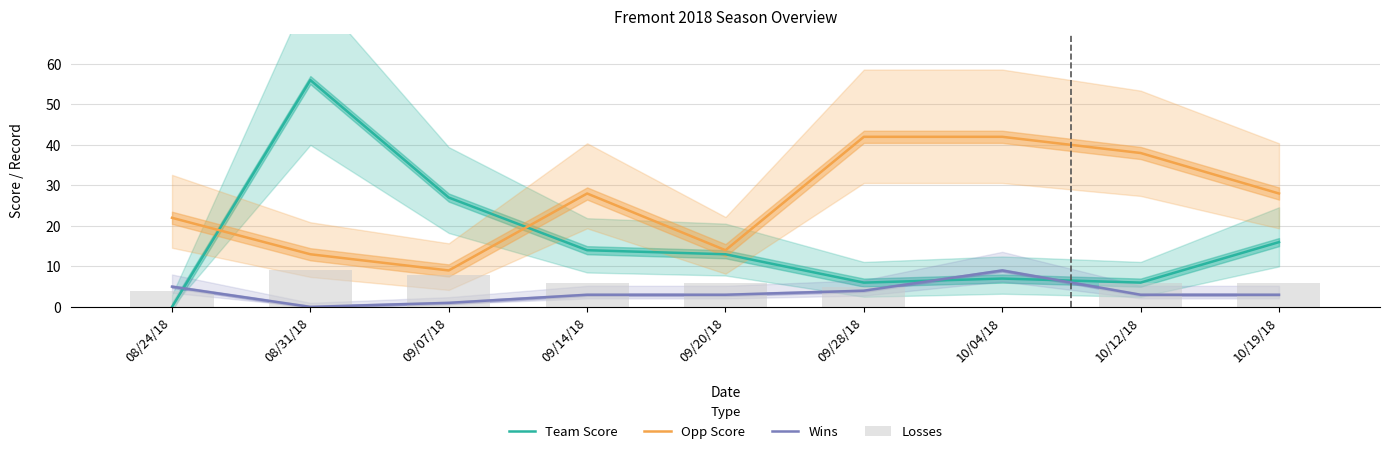

What is the approximate value of Team Score at 09/28/18, to the nearest 10?

10